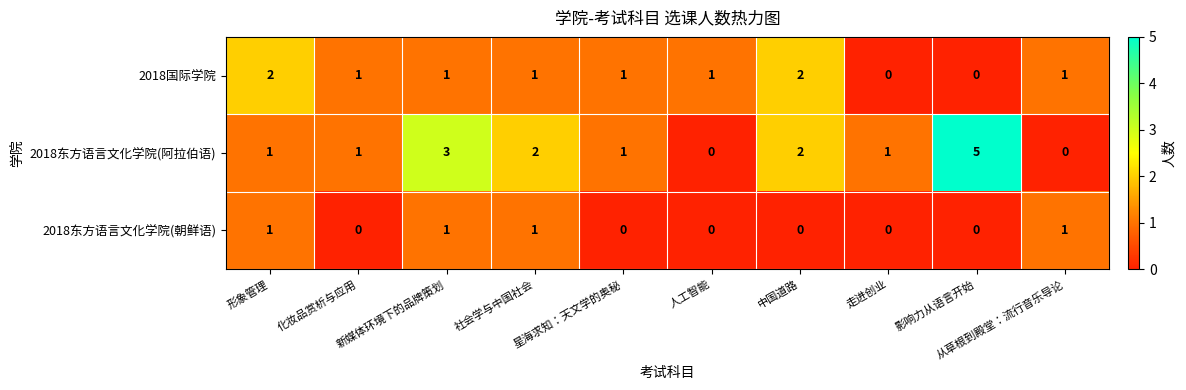

Is it true that 2018东方语言文化学院(阿拉伯语) equals 1 at 化妆品赏析与应用?

True